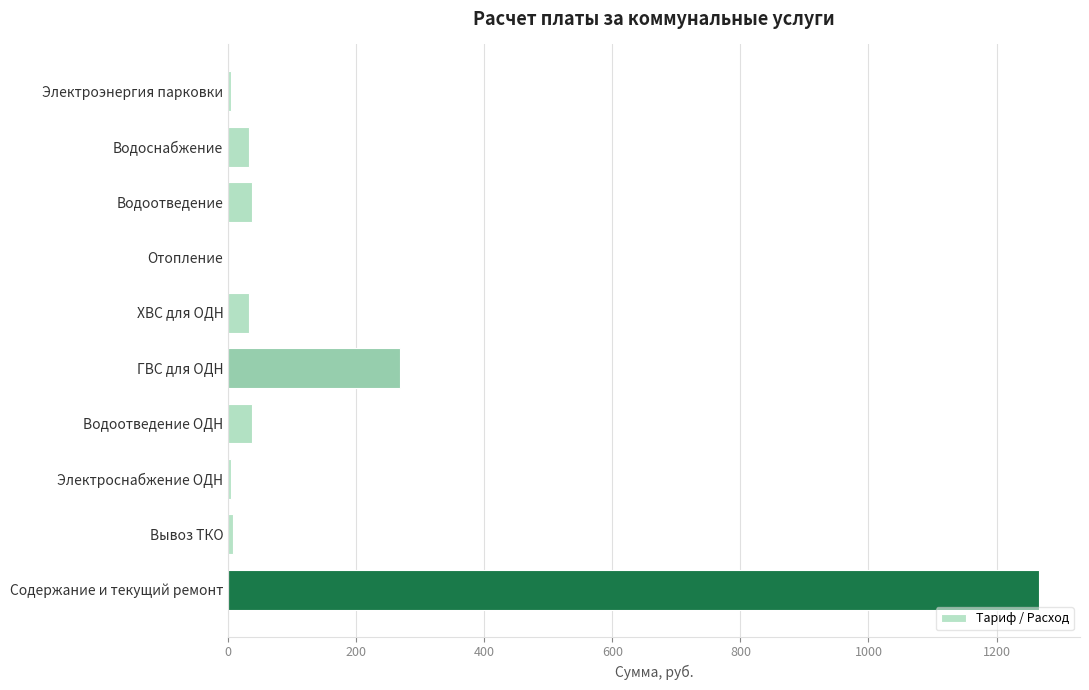

What is the greatest value displayed?

1267.0